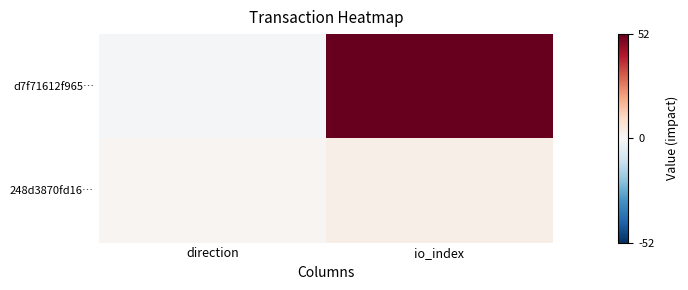

Reading left to right, list all the values displayed in this chart.

d7f71612f965…: direction=-1	io_index=52
248d3870fd16…: direction=1	io_index=3